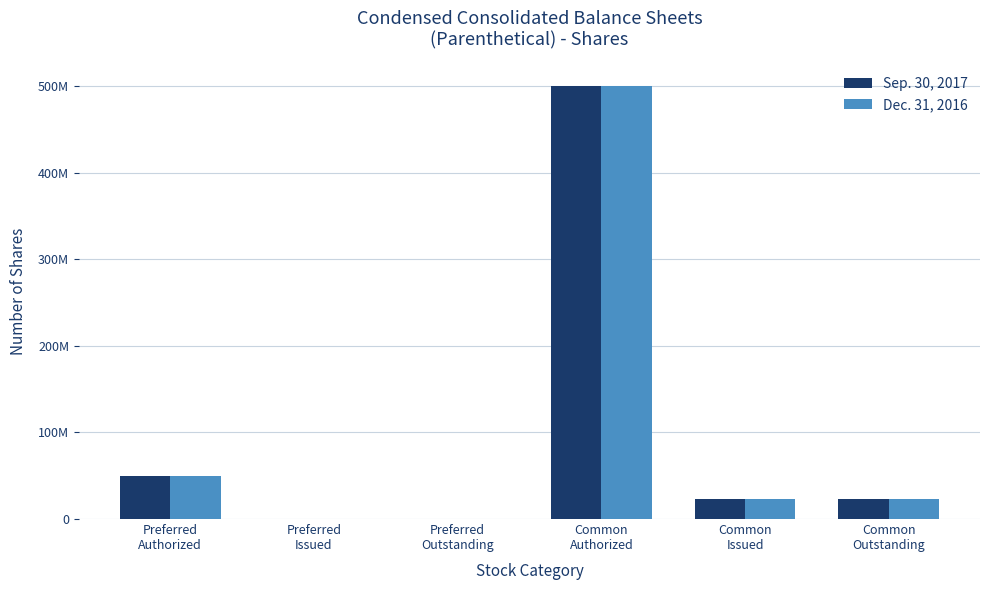

Does the chart contain stacked bars?

No